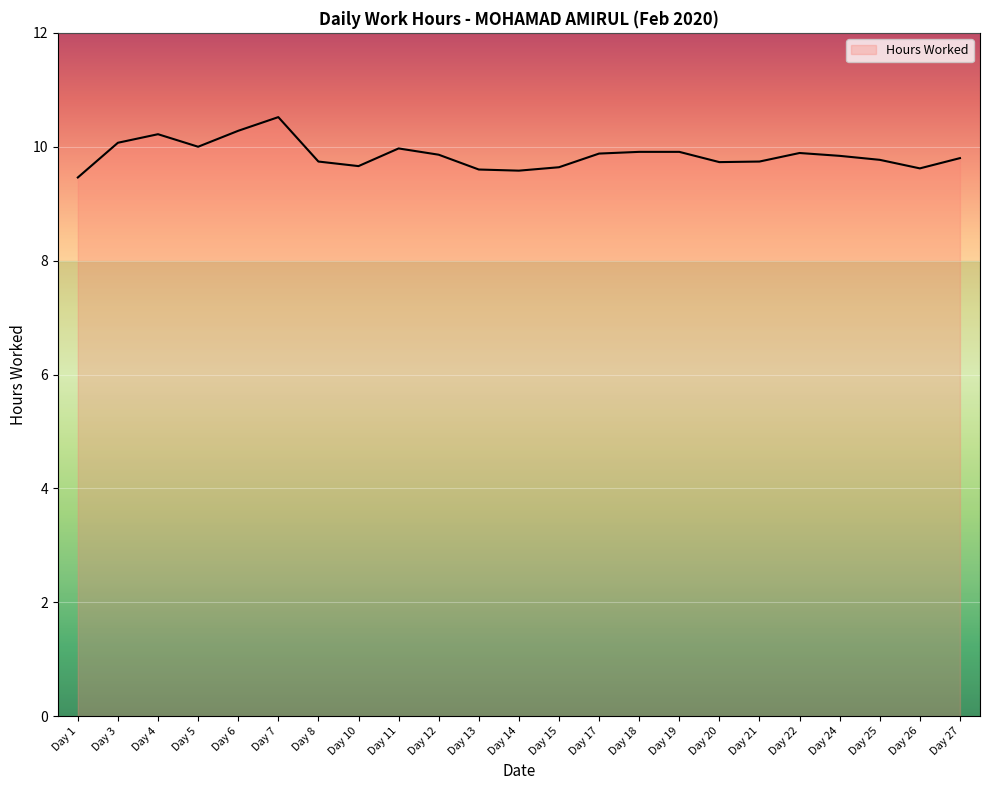

At which category does the chart reach its peak across all series?

Day 7